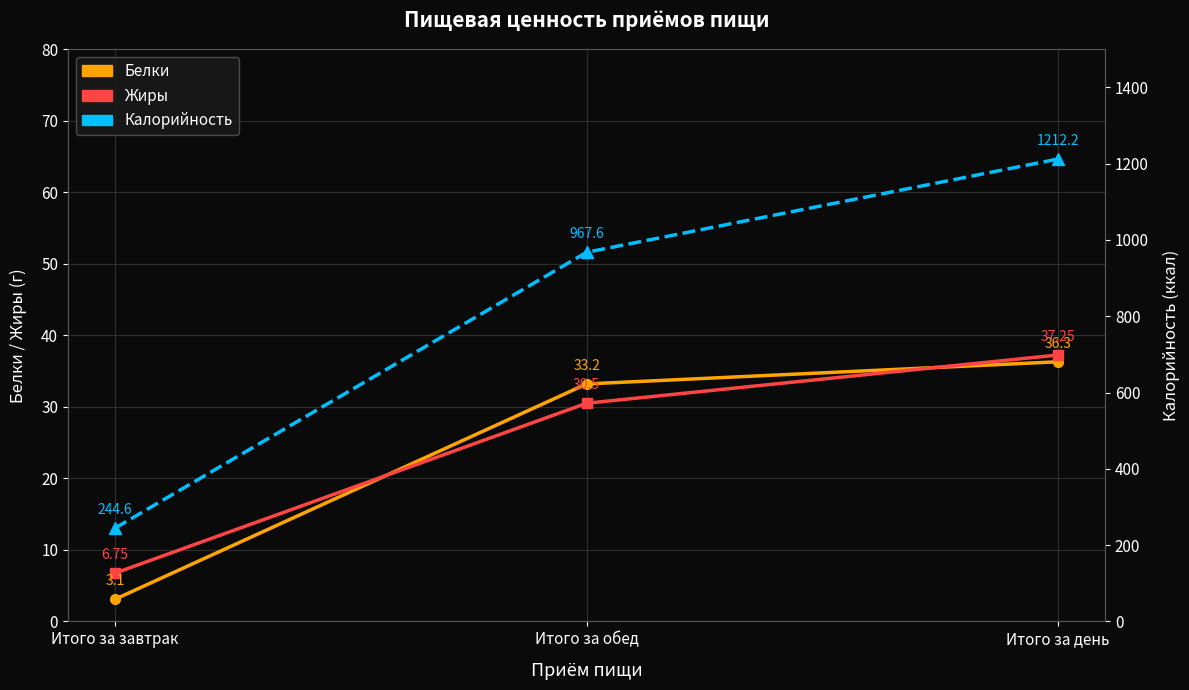

At which label is Жиры closest to 22?

Итого за обед